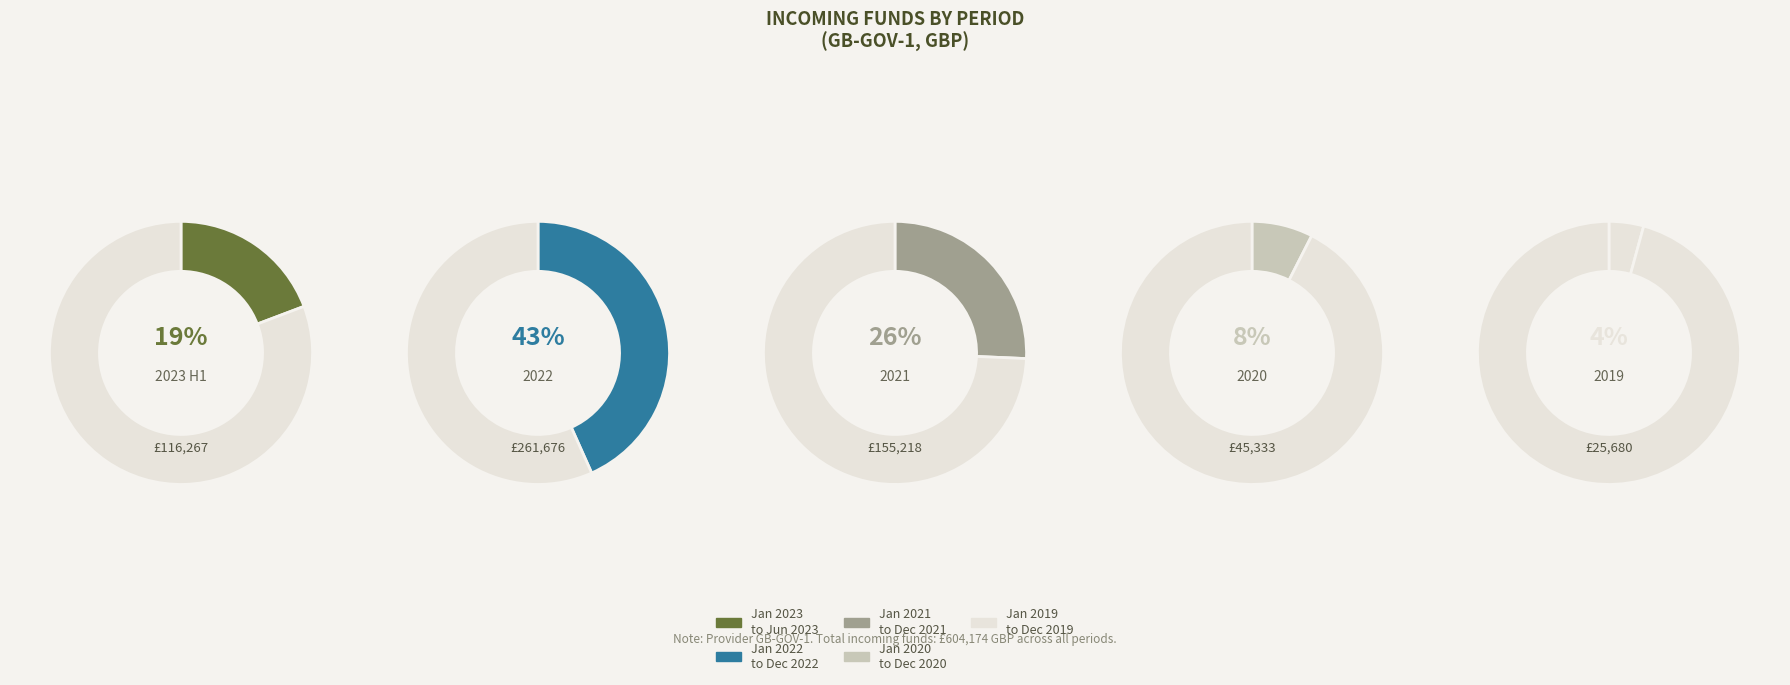

How many segments does this pie chart have?

5